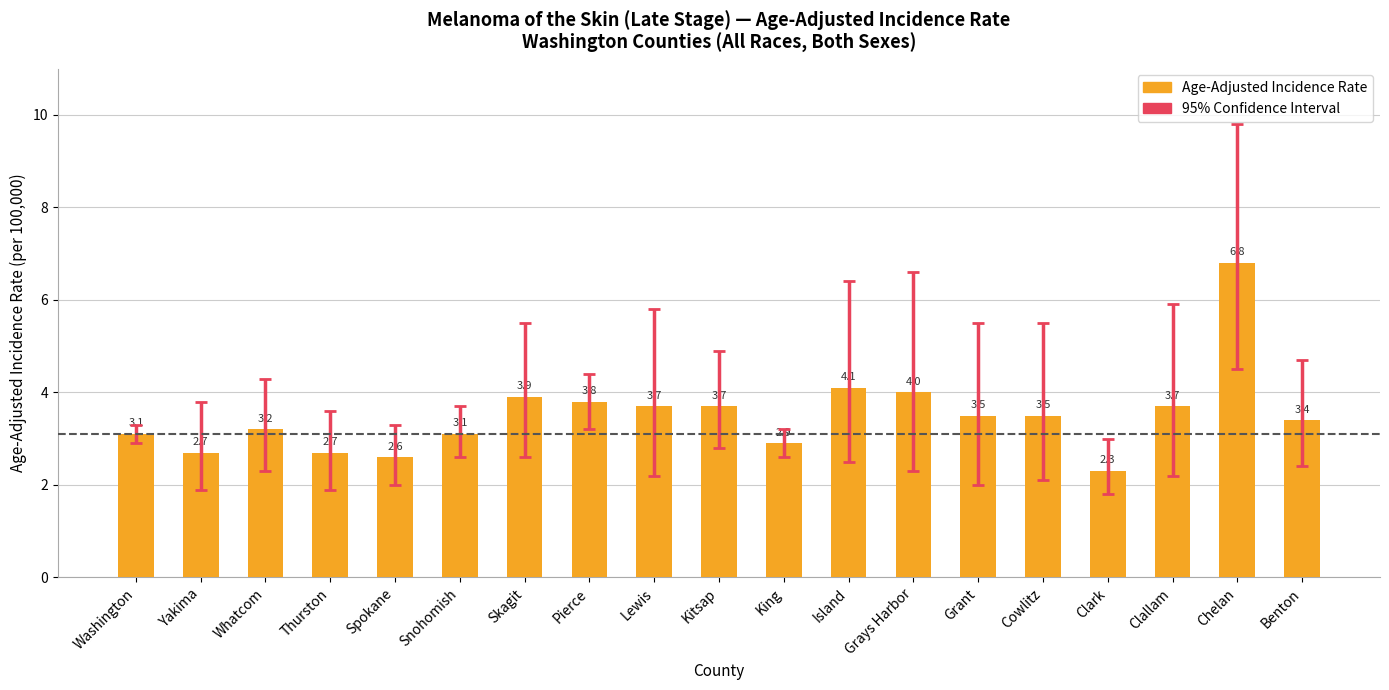

Reading right to left, extract all data points from this chart.

3.4	6.8	3.7	2.3	3.5	3.5	4.0	4.1	2.9	3.7	3.7	3.8	3.9	3.1	2.6	2.7	3.2	2.7	3.1